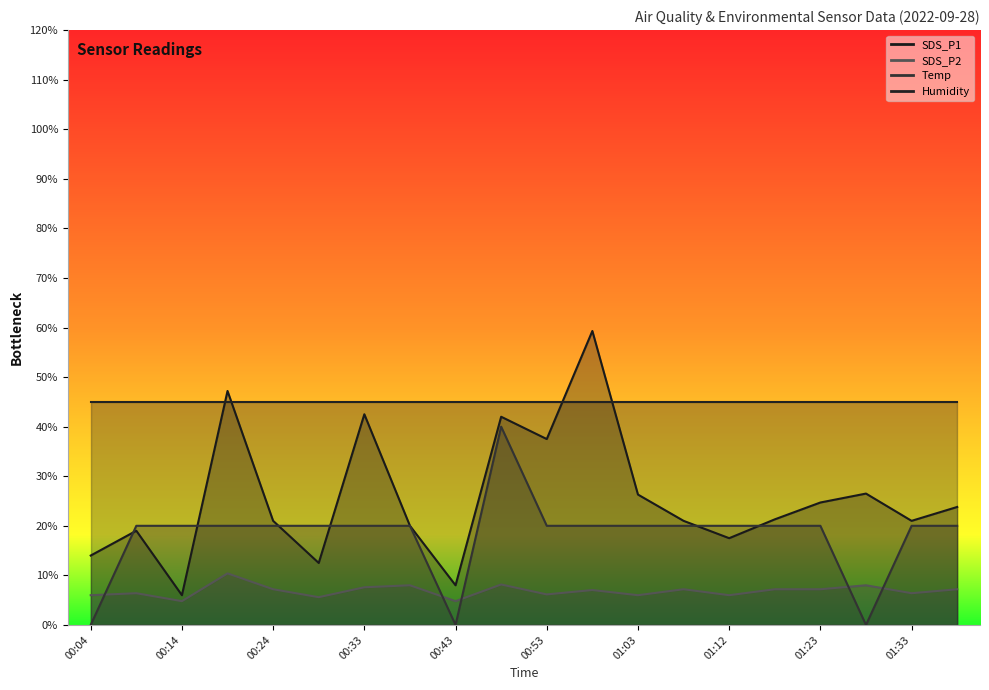

At which category is the sum across all series the highest?

00:48